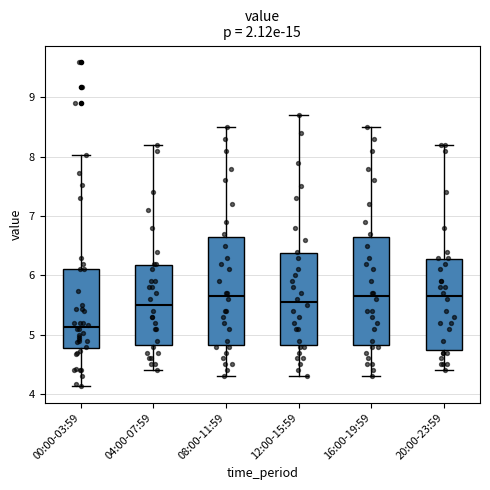

Reading left to right, transcribe this box plot: for each box, give where its median line is, the range the box spans, and where its two whiskers end, as read against the y-axis. The values are not printed on the chart, so give them approximately, as read against the axis.

00:00-03:59: median 5.1, box 4.8 to 6.1, whiskers 4.1 to 8.0
04:00-07:59: median 5.5, box 4.8 to 6.2, whiskers 4.4 to 8.2
08:00-11:59: median 5.7, box 4.8 to 6.7, whiskers 4.3 to 8.5
12:00-15:59: median 5.6, box 4.8 to 6.4, whiskers 4.3 to 8.7
16:00-19:59: median 5.7, box 4.8 to 6.7, whiskers 4.3 to 8.5
20:00-23:59: median 5.7, box 4.8 to 6.3, whiskers 4.4 to 8.2